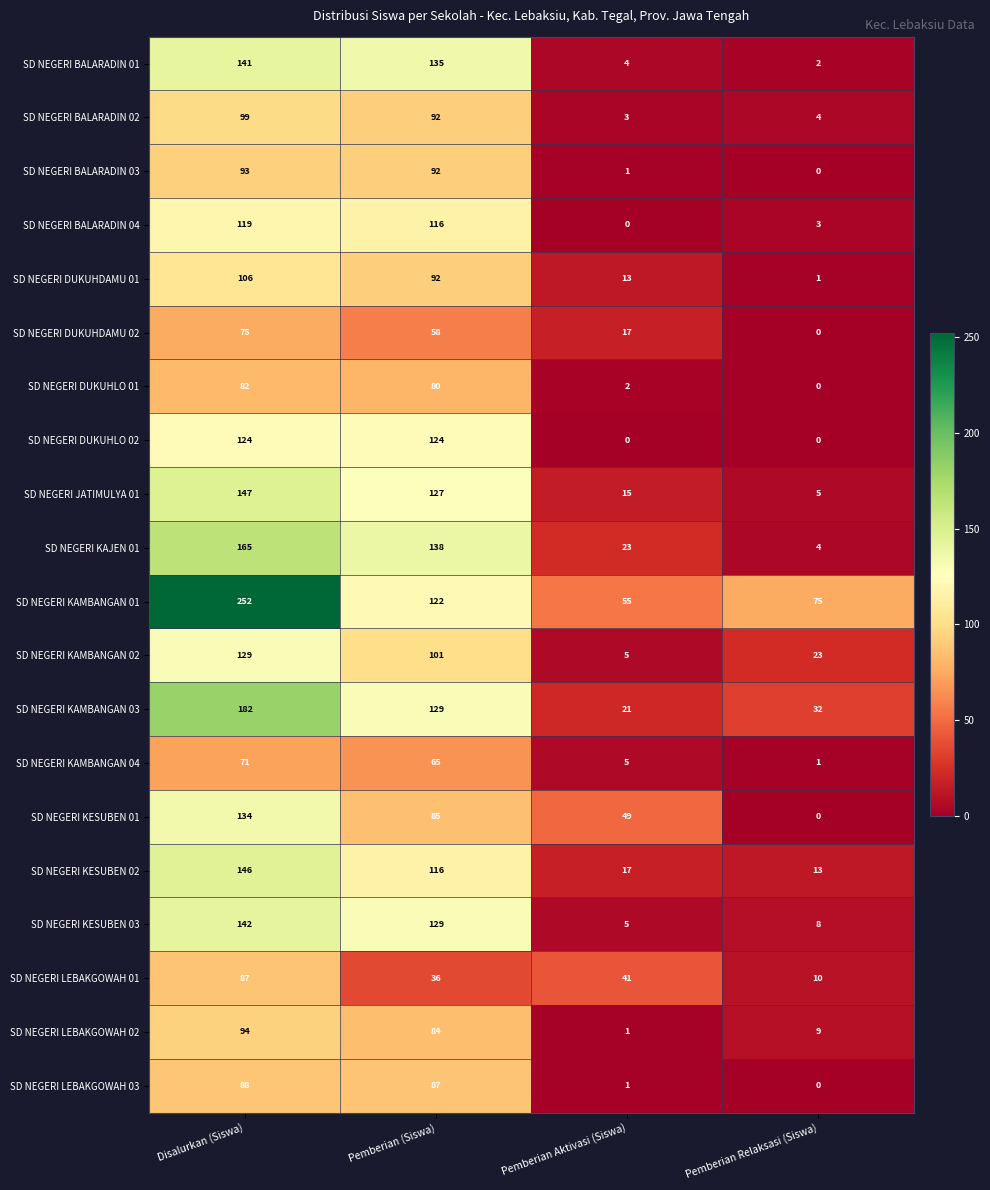

What is the average value of the SD NEGERI KAMBANGAN 01 series?

126